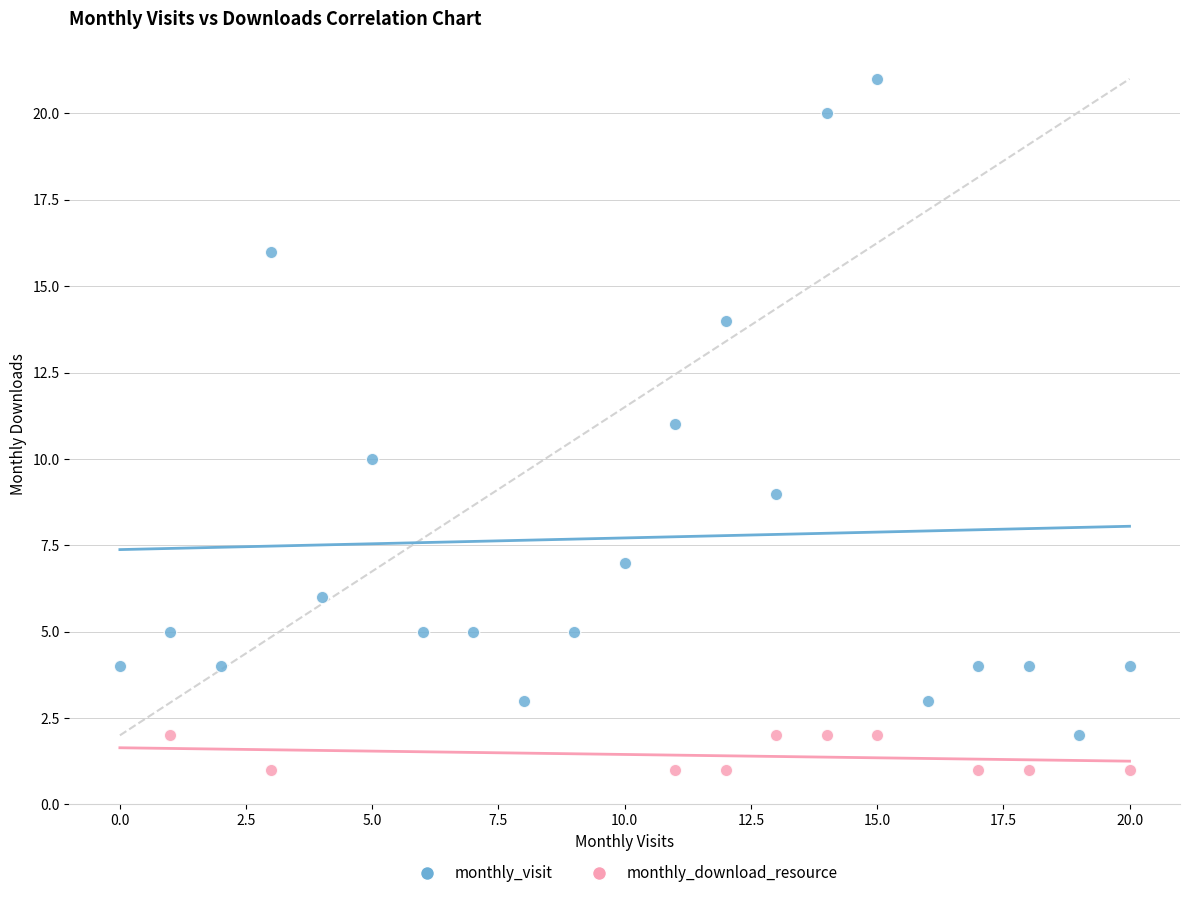

Which series has the widest spread of Y values?

monthly_visit